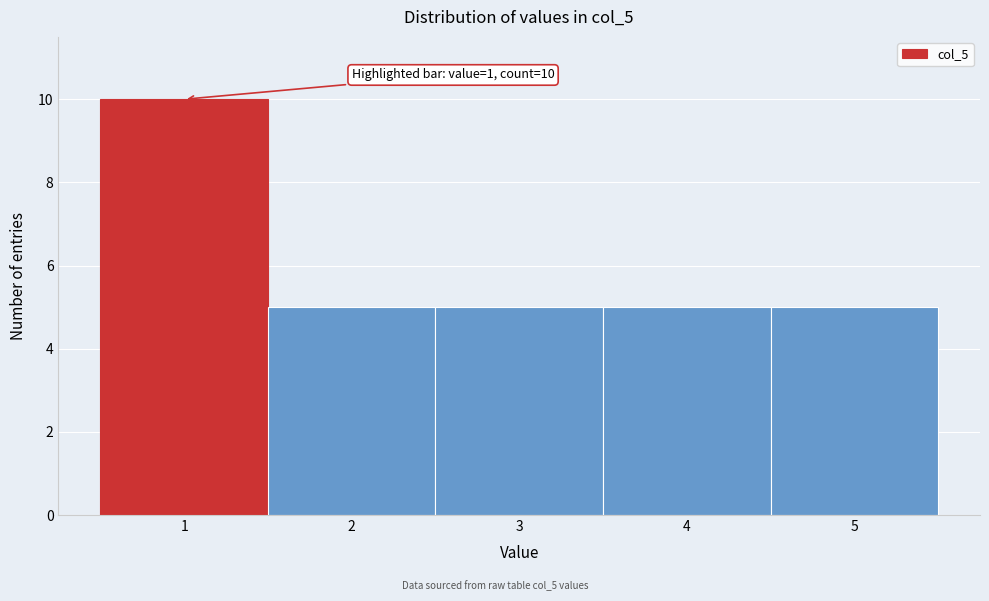

Reading left to right, what are all the values shown in this chart?

10	5	5	5	5